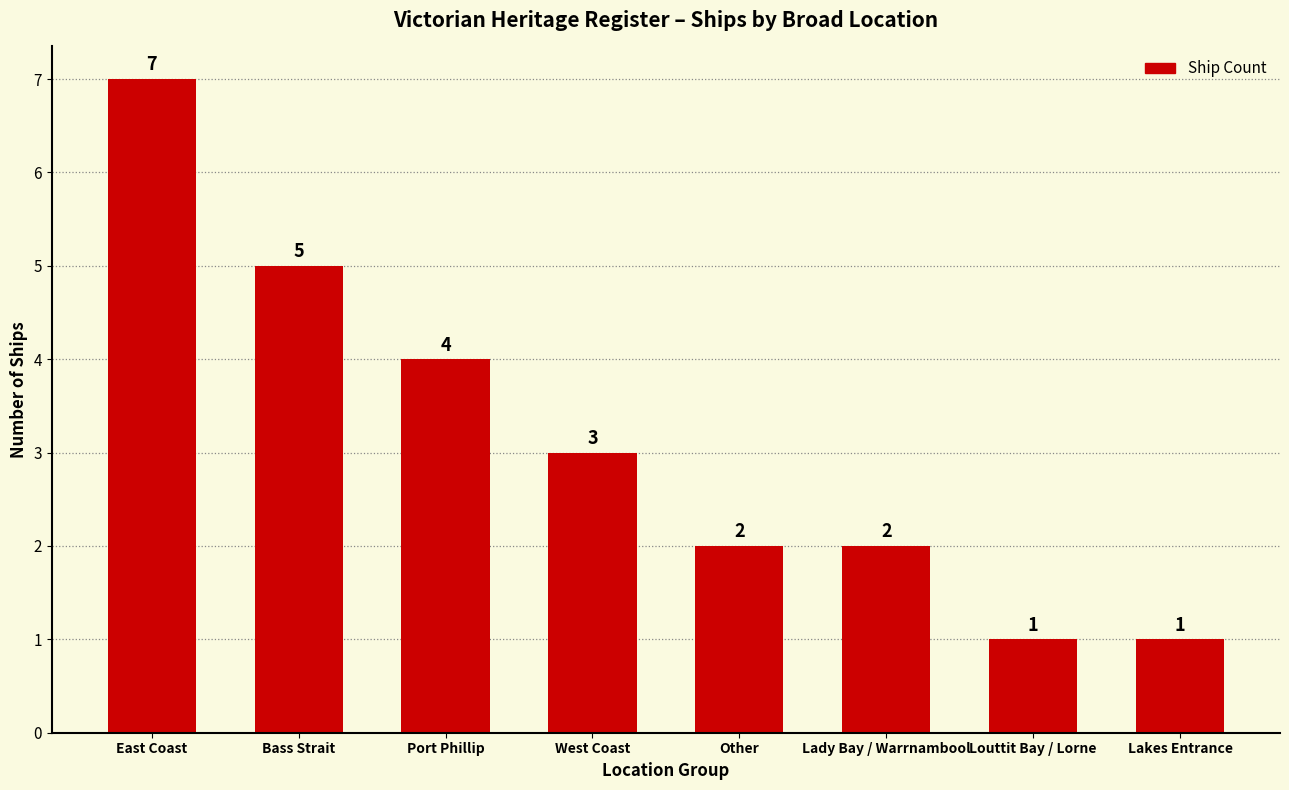

Which category has the highest value across all series?

East Coast